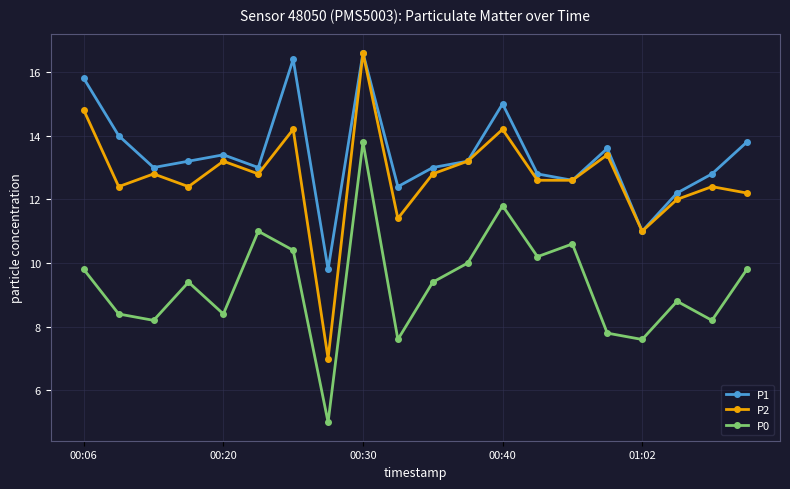

What is the difference between the maximum and minimum values in the P1 series?

6.8